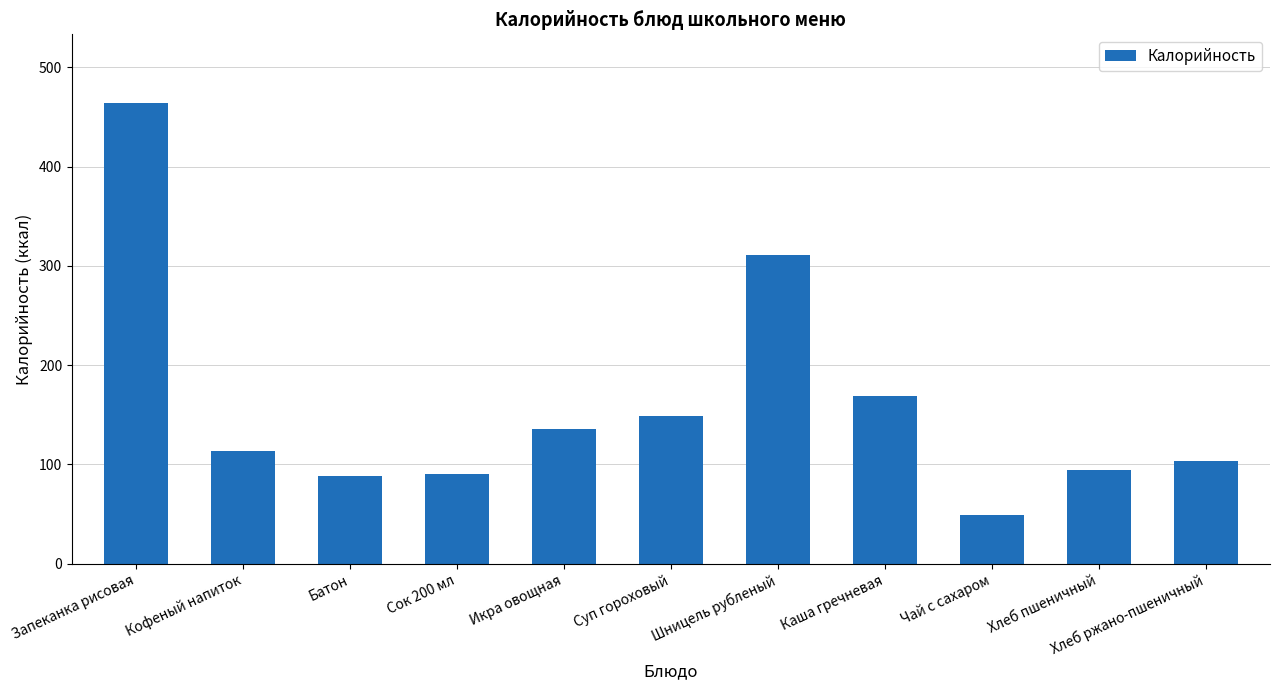

How many values are below 113?

5